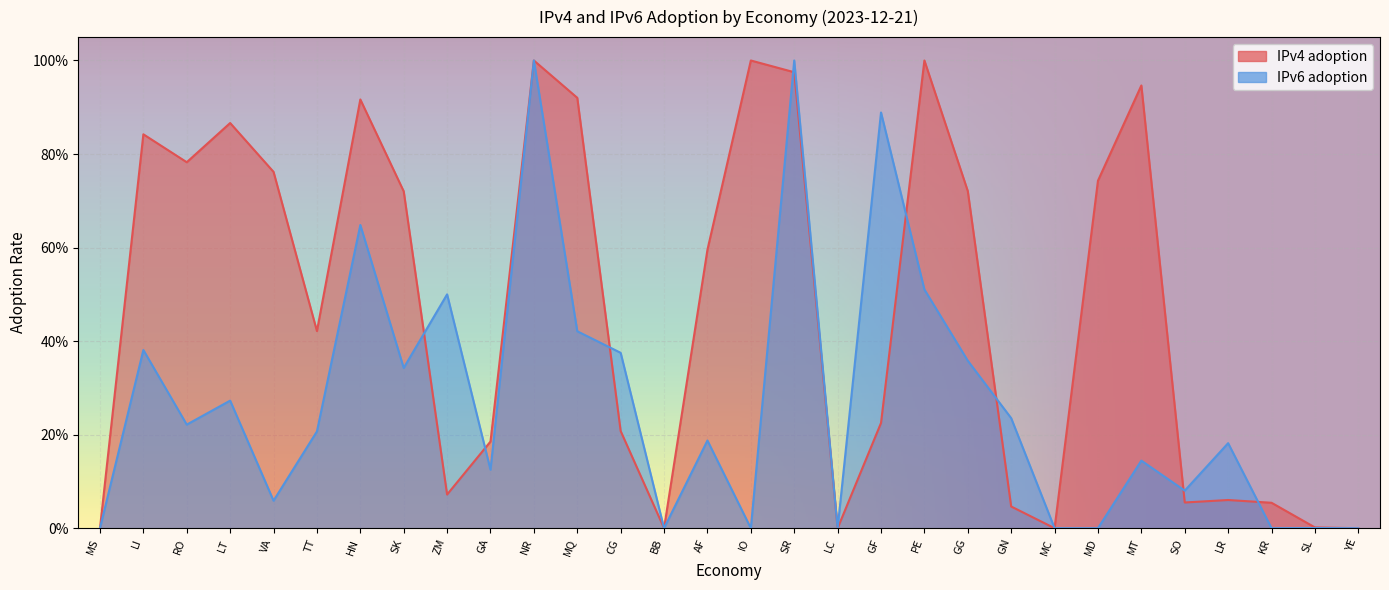

How many lines are shown in the chart?

2